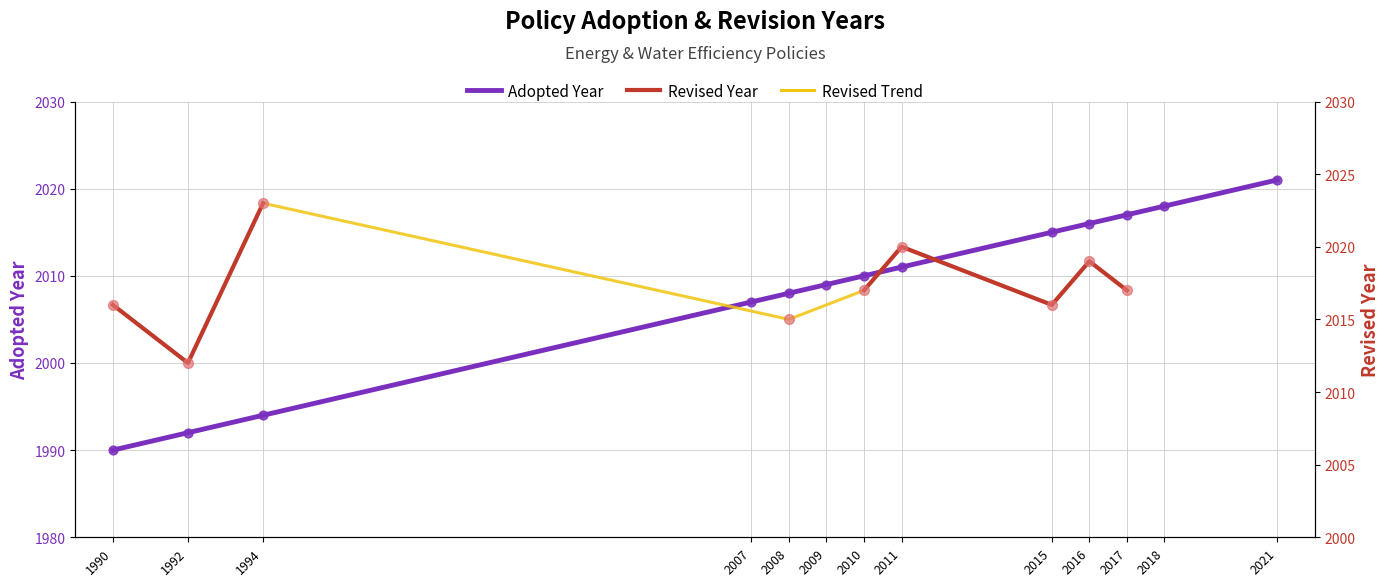

Approximately how many times larger is the value at 2021 compared to 2010?

1.0